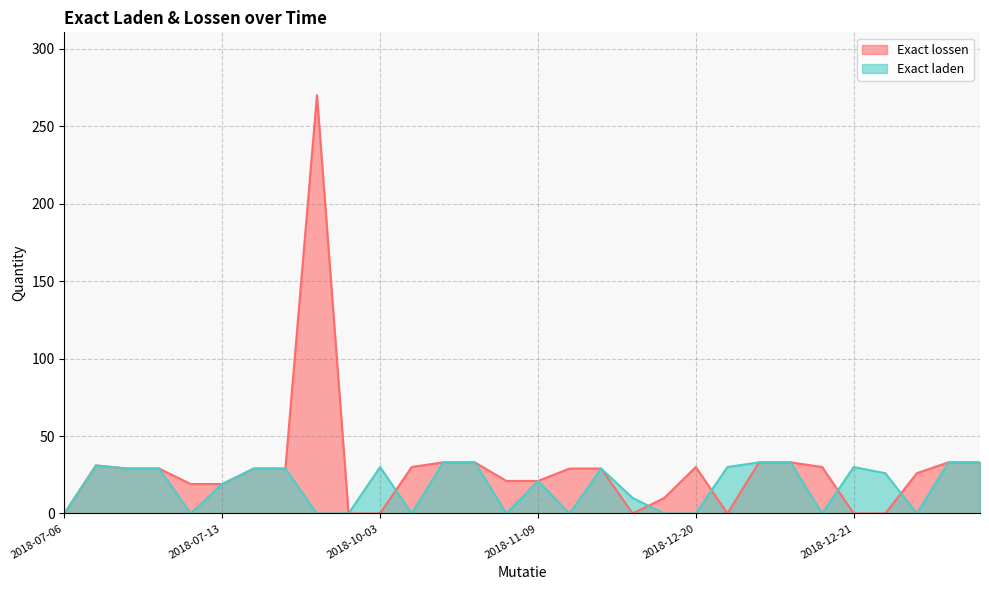

True or false: Exact lossen has a value of 270 at 2018-09-17.

True